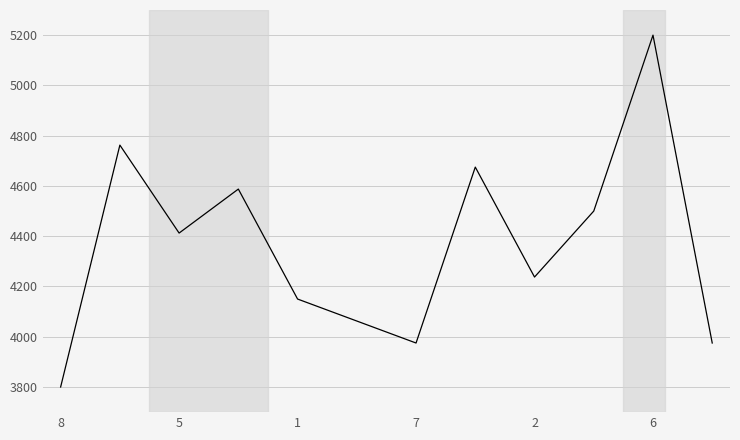

Reading left to right, list all the values displayed in this chart.

3800.0	4762.5	4412.5	4587.5	4150.0	4062.5	3975.0	4675.0	4237.5	4500.0	5200.0	3975.0